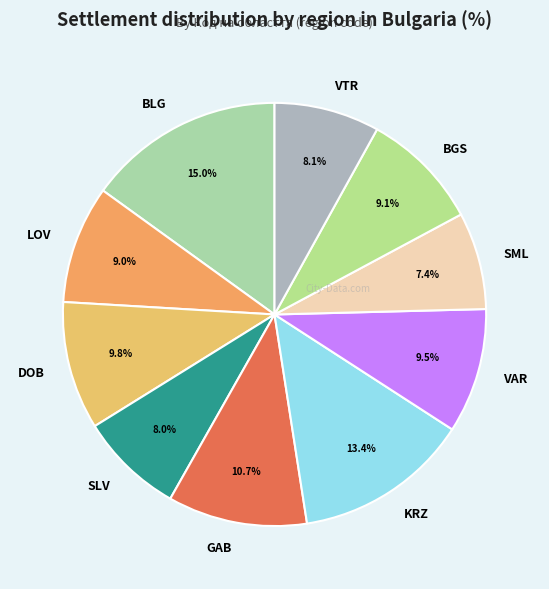

Is there a majority slice in this chart?

No